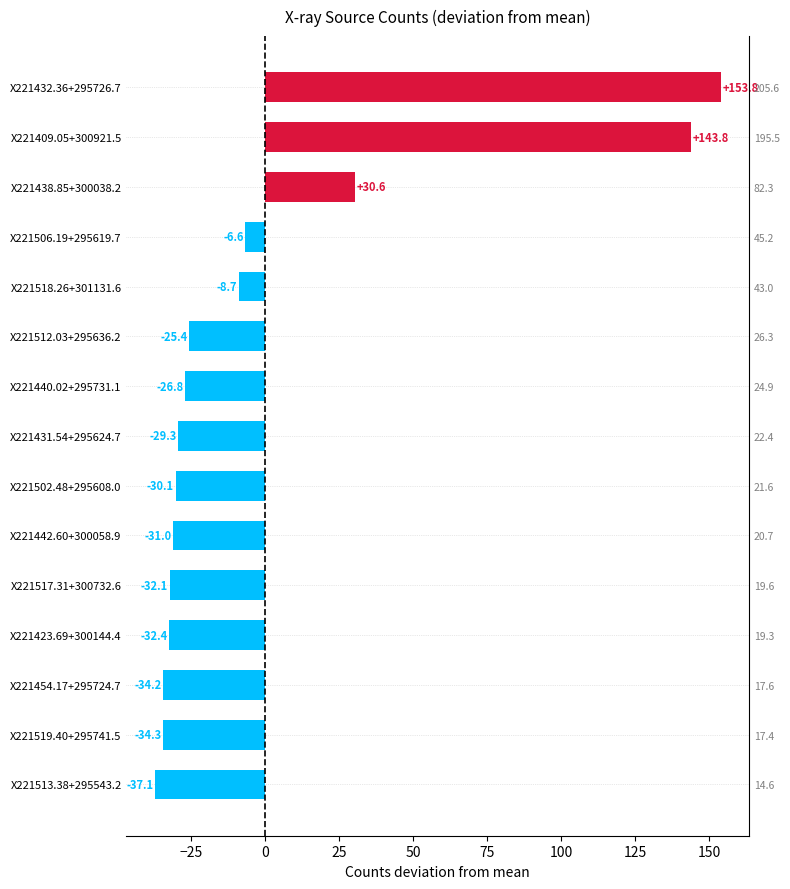

What is the value of the 4th bar from the left?

-6.6